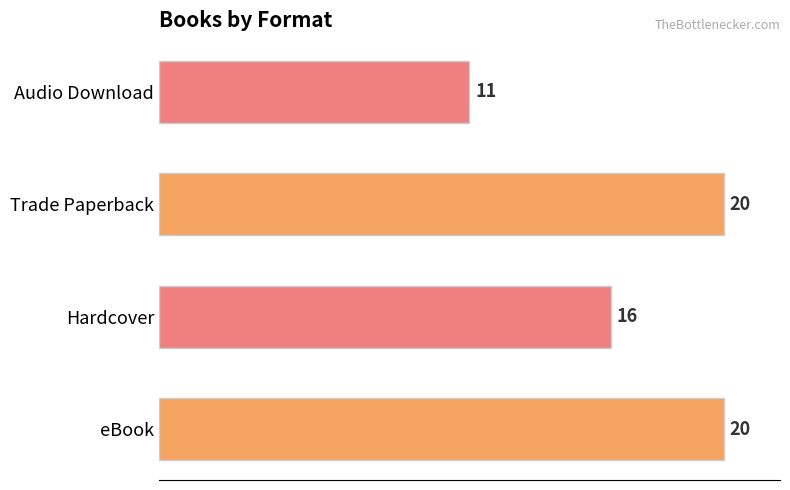

Reading bottom to top, transcribe all the data shown in this chart.

eBook=20	Hardcover=16	Trade Paperback=20	Audio Download=11